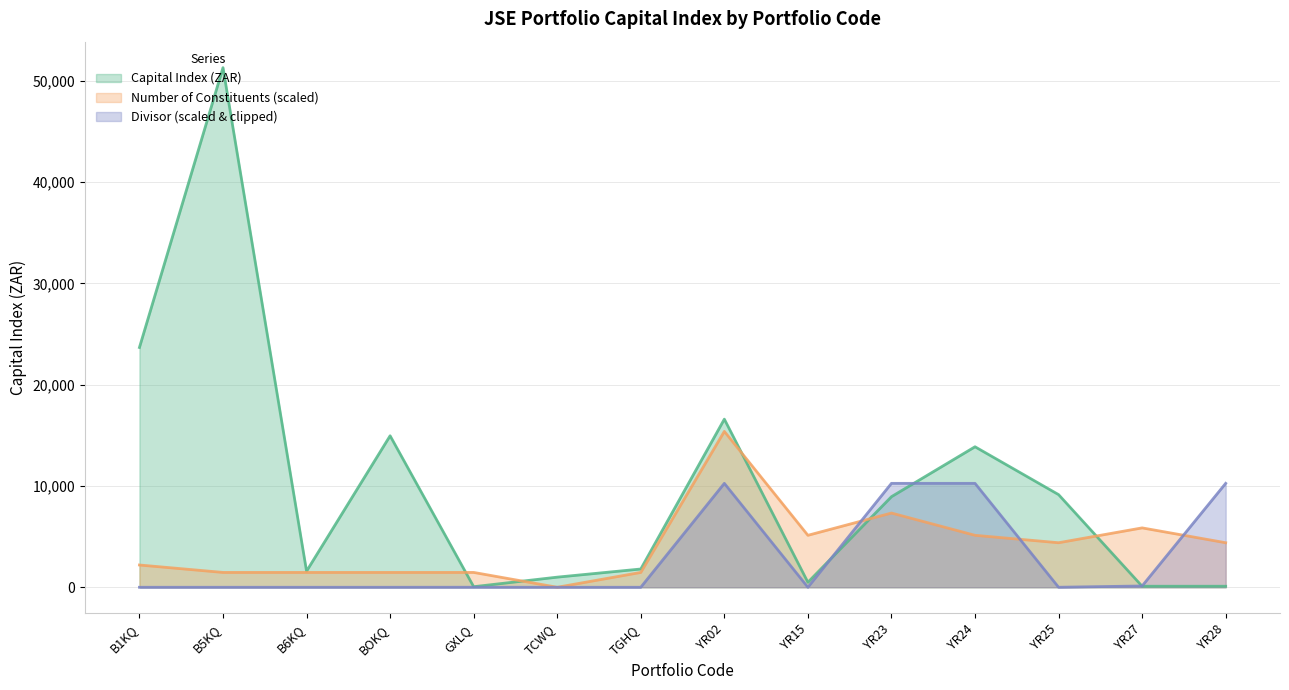

True or false: Capital Index (ZAR) has a value of 62.2 at YR27.

False